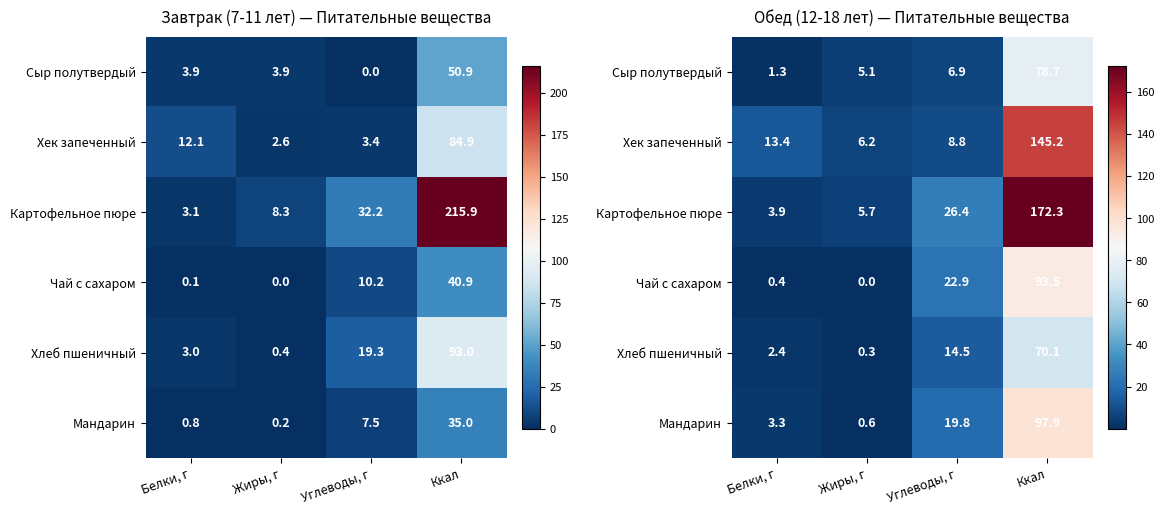

Where does the Хлеб пшеничный series first go above 14?

Углеводы, г